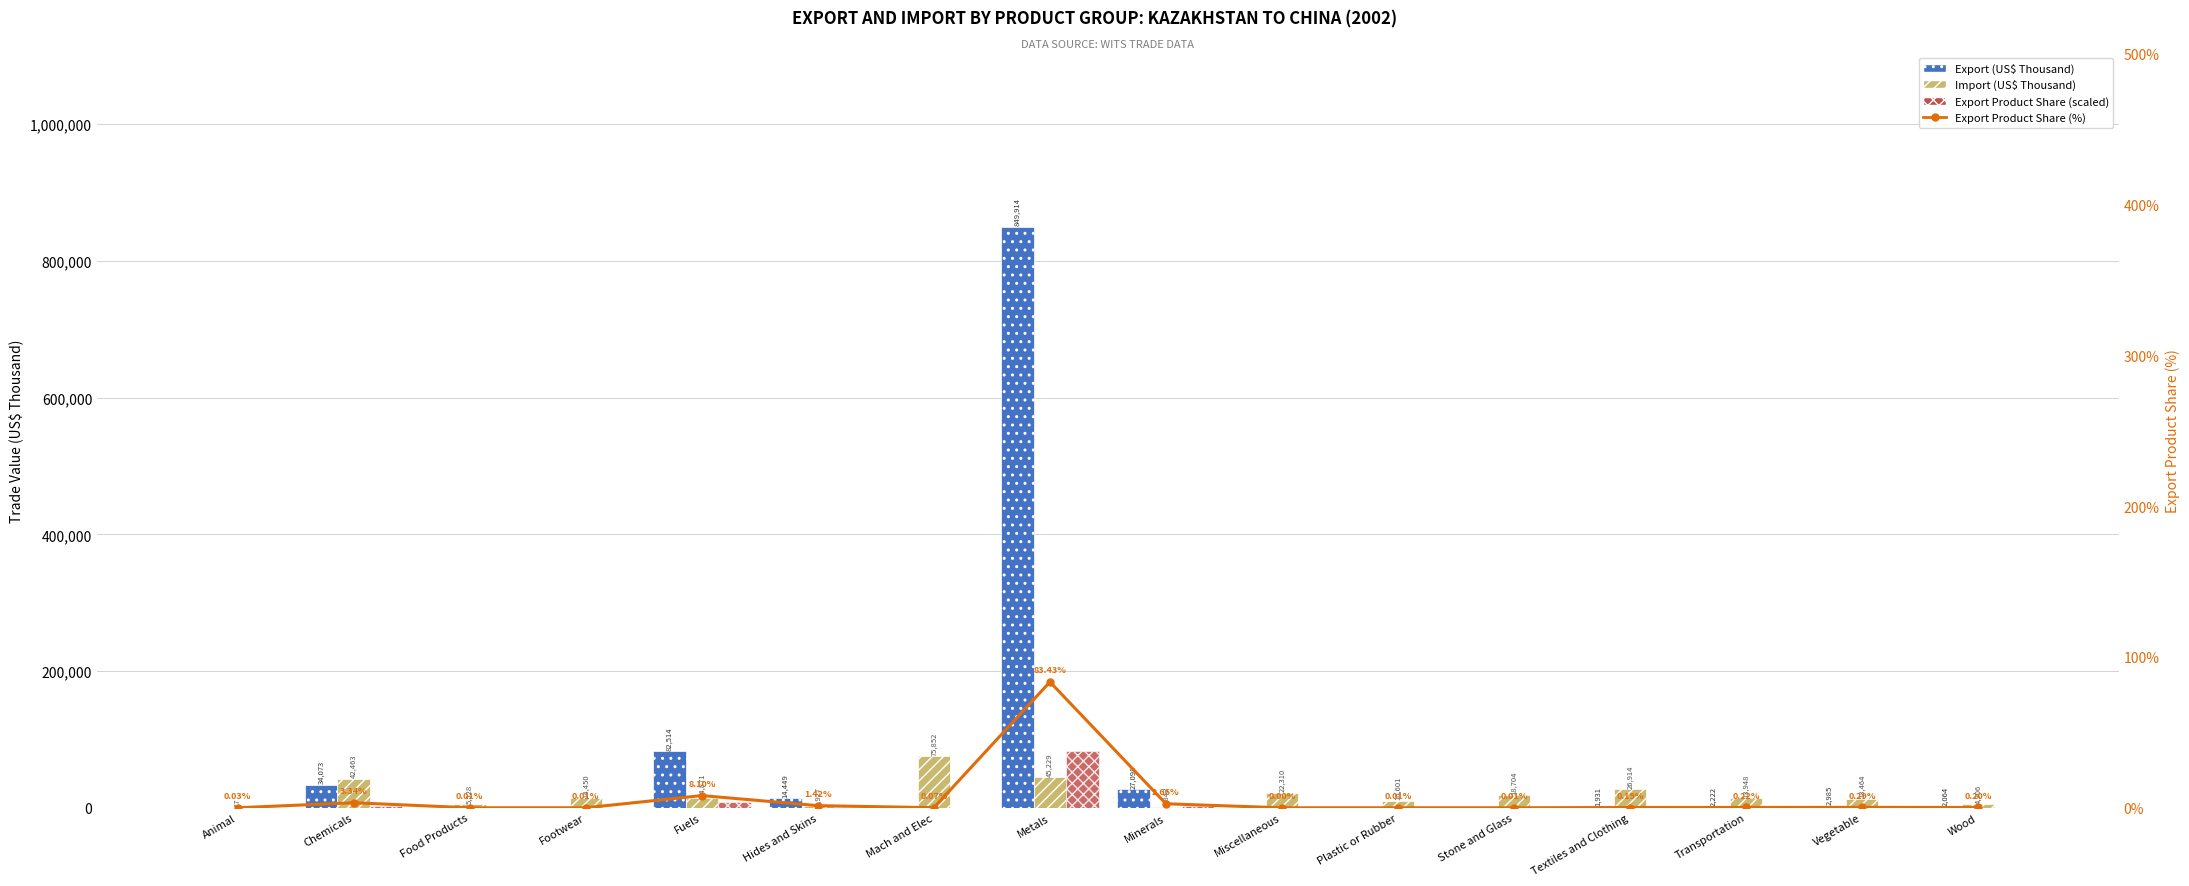

What is the sum of the Import (US$ Thousand) values at Animal and Footwear?

14466.3